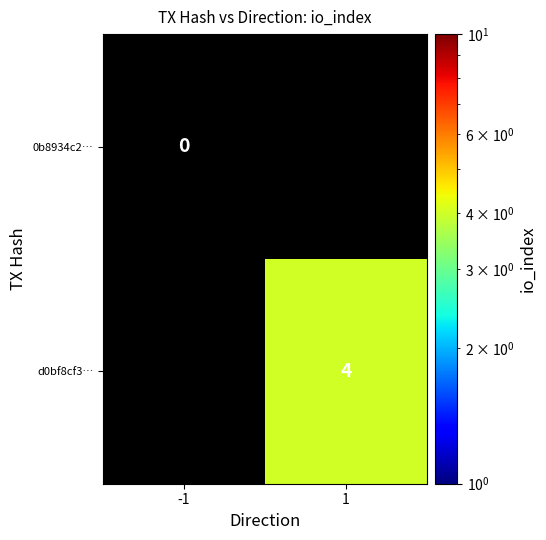

Is it true that d0bf8cf3… equals 4 at 1?

True